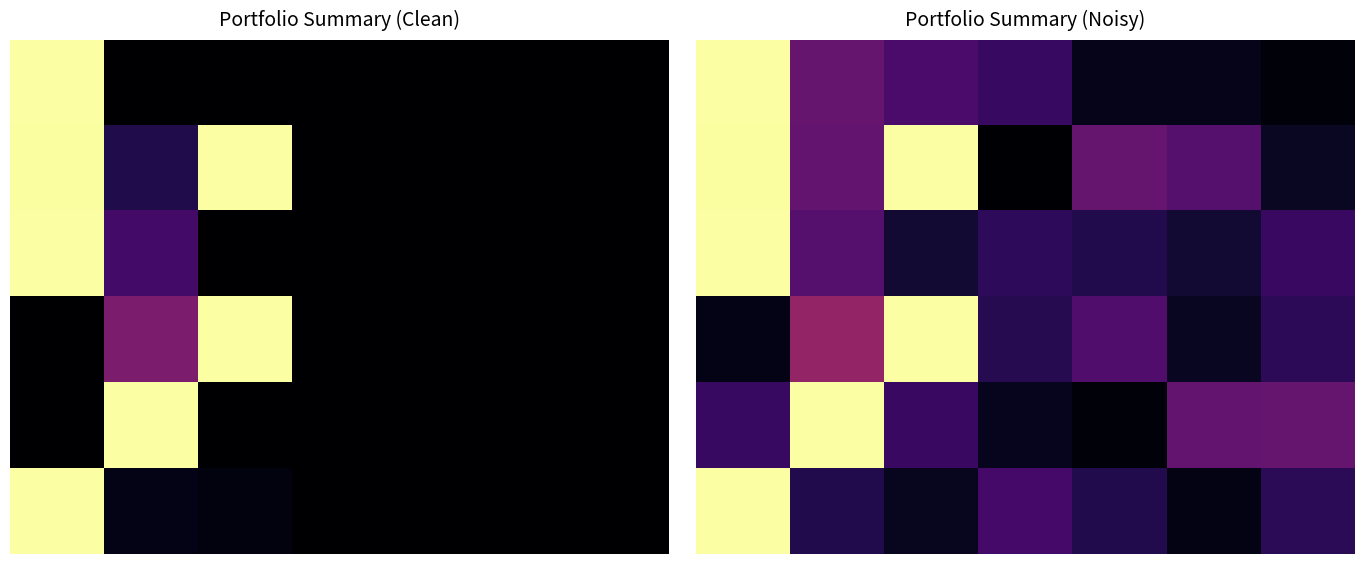

Between 6 and 4, which is larger?

4